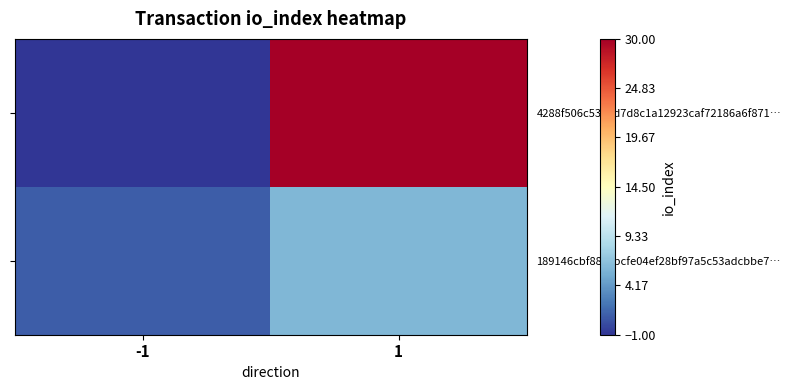

Between -1 and 1, which series saw the biggest shift?

4288f506c5343d7d8c1a12923caf72186a6f871…